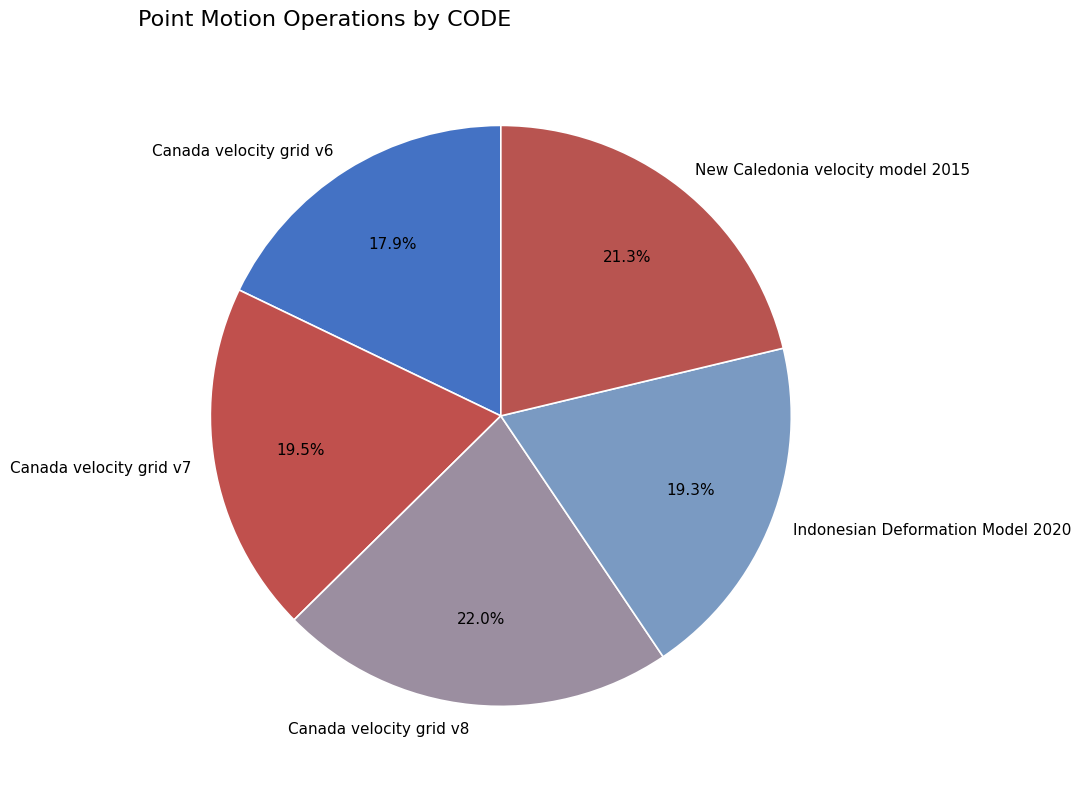

Which slice is the smallest?

Canada velocity grid v6